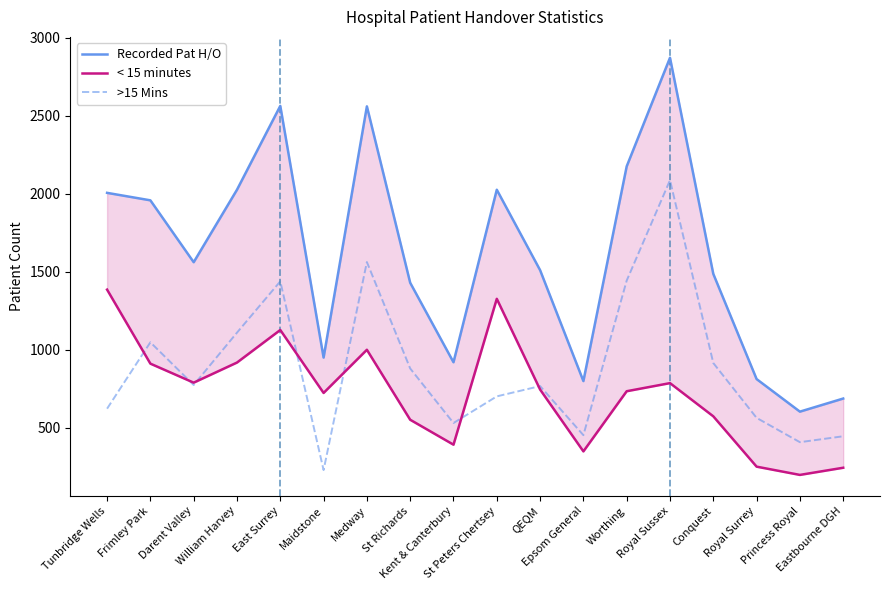

Between QEQM and St Peters Chertsey, which is larger?

St Peters Chertsey